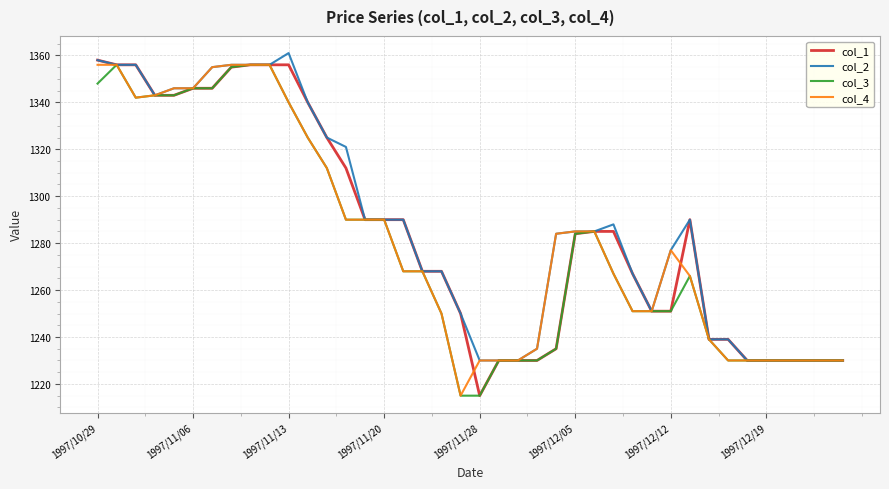

What is the smallest value displayed?

1215